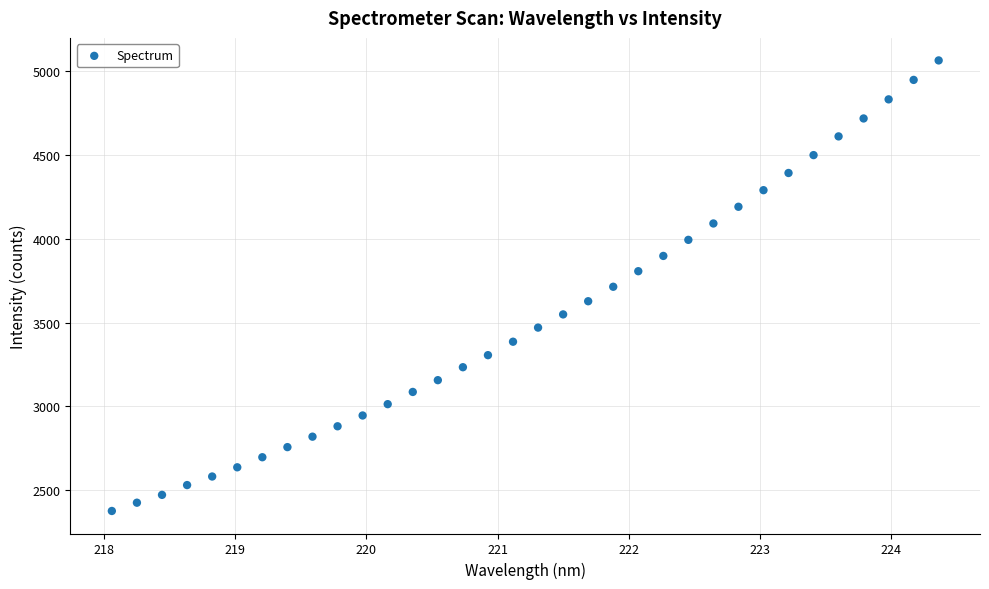

What is the range of Y values (max minus min)?

2689.4